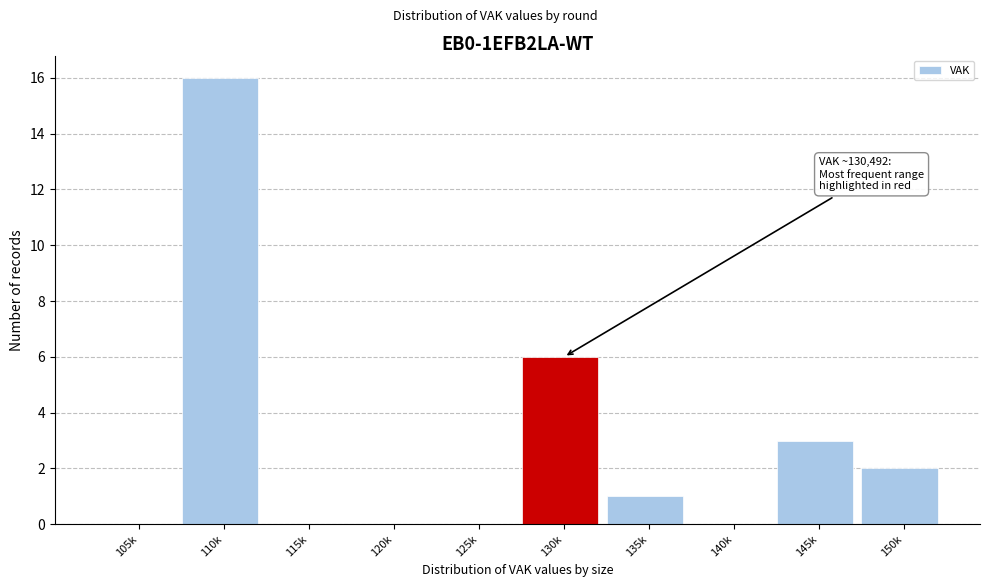

Reading left to right, list all the values displayed in this chart.

105k=0	110k=16	115k=0	120k=0	125k=0	130k=6	135k=1	140k=0	145k=3	150k=2